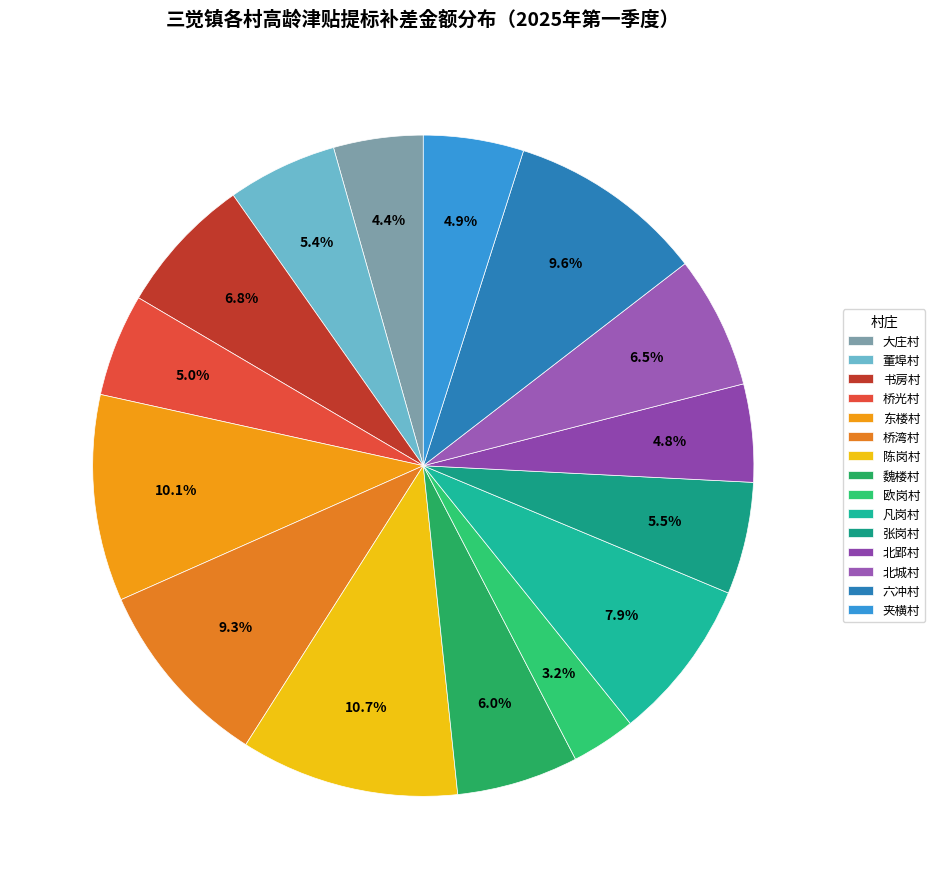

What percentage is the 夹横村 slice, to the nearest percent?

5%